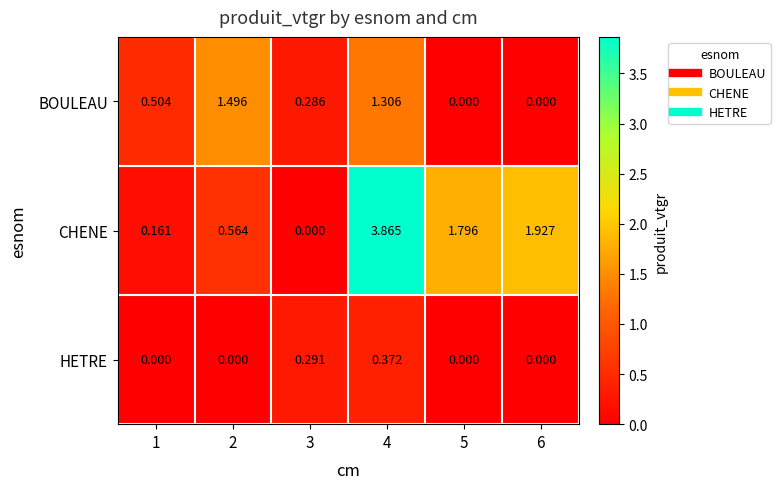

Which series has the largest range (max minus min)?

CHENE